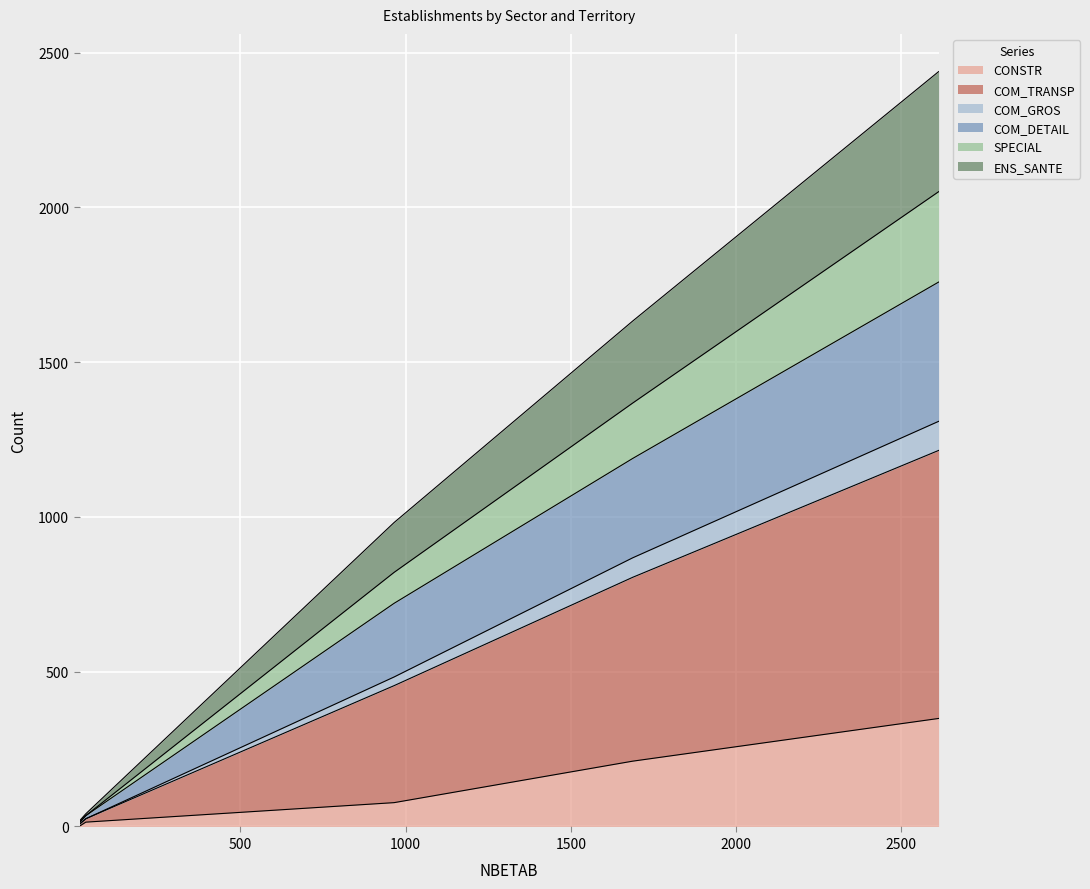

What is the smallest value displayed?

1